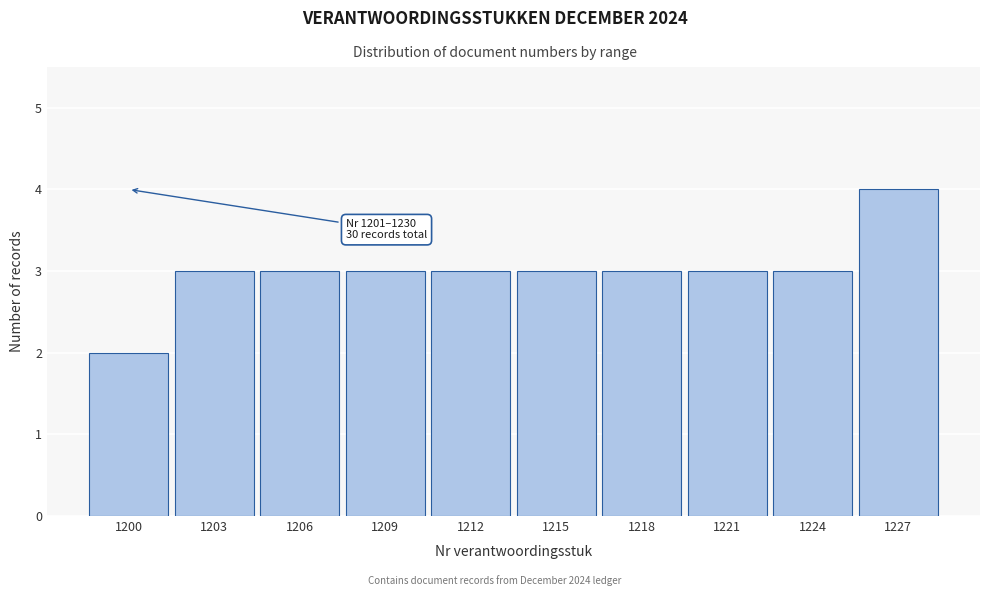

Reading left to right, extract all data points from this chart.

2	3	3	3	3	3	3	3	3	4